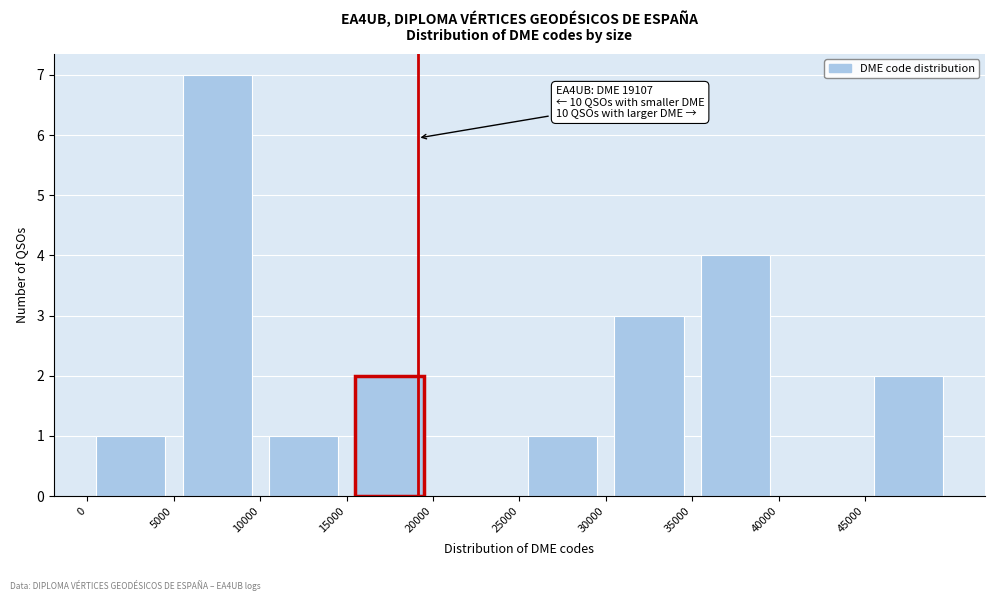

Over which range of the x-axis is the bar tallest?

5000 to 10000